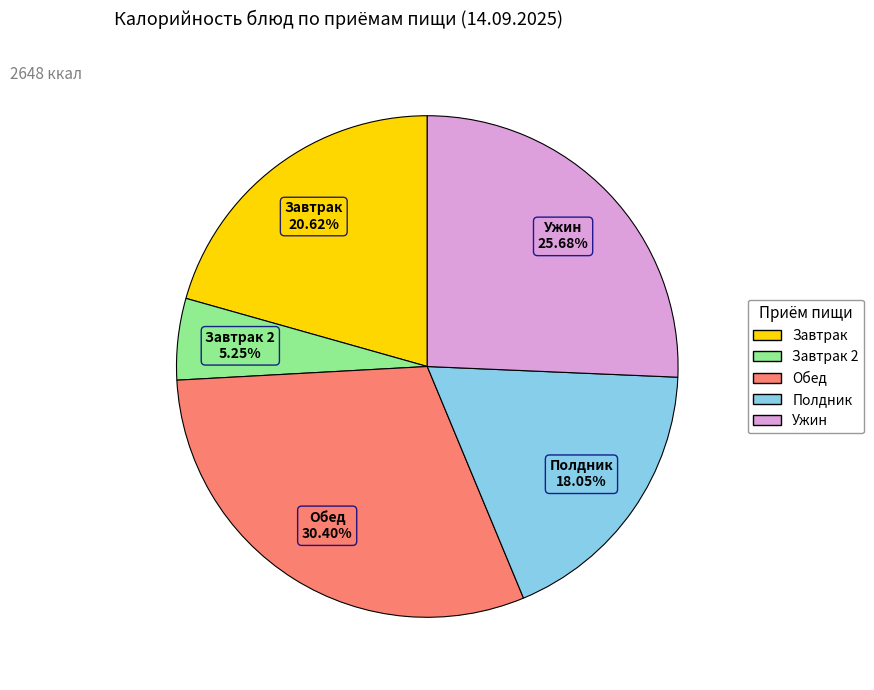

Is there a majority slice in this chart?

No